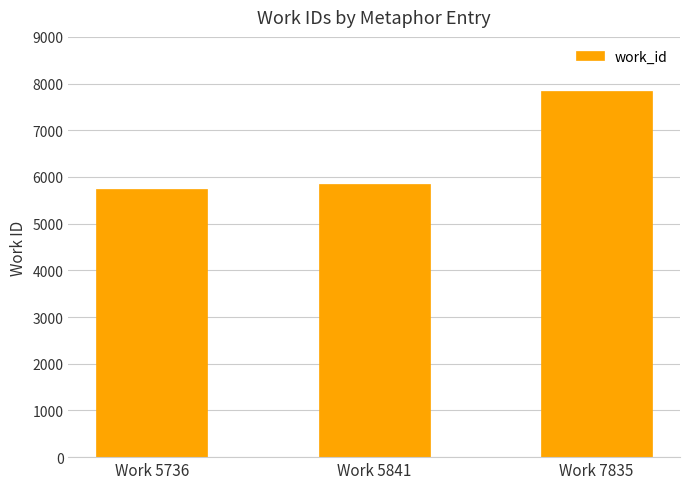

Which label corresponds to the smallest value in the chart?

Work 5736